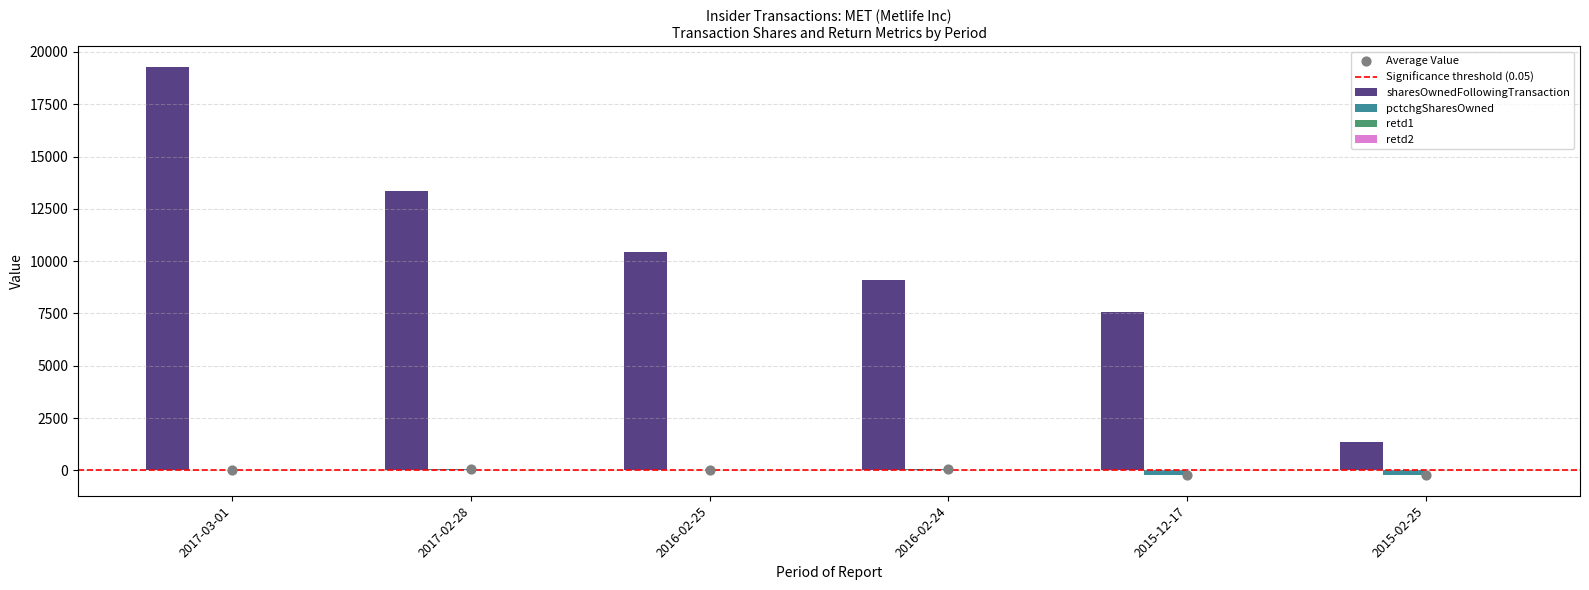

Which series contains the lowest Y value?

pctchgSharesOwned